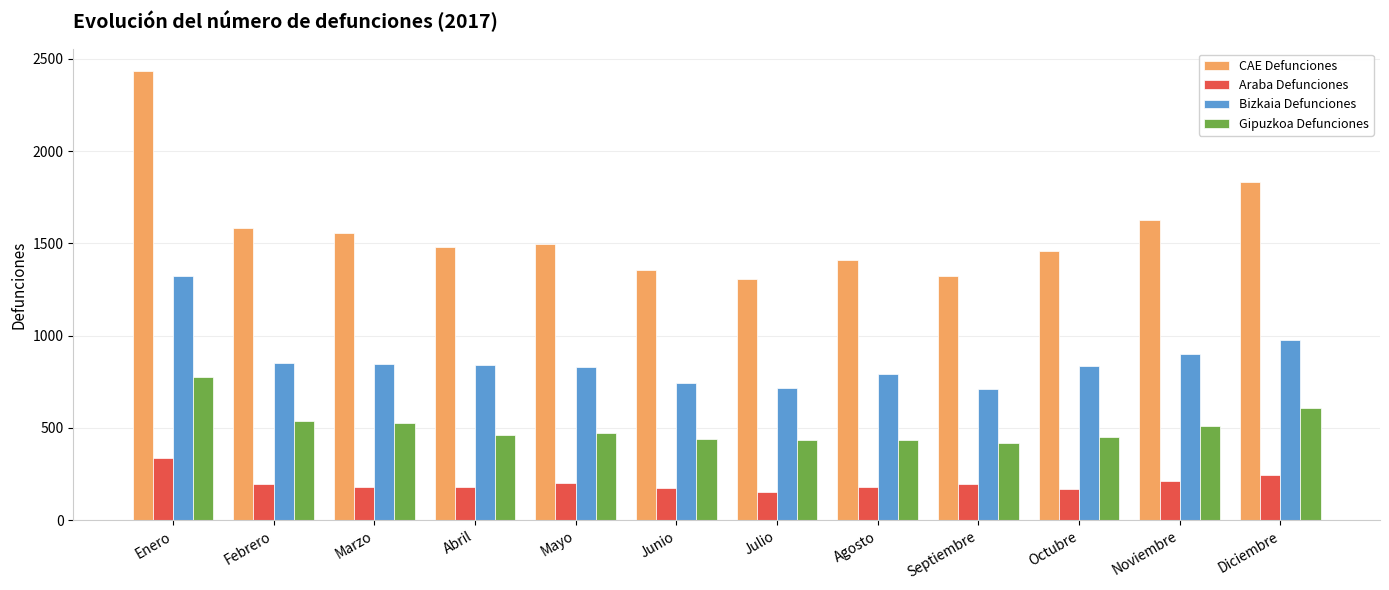

List the series in order of their overall mean, highest first.

CAE Defunciones, Bizkaia Defunciones, Gipuzkoa Defunciones, Araba Defunciones